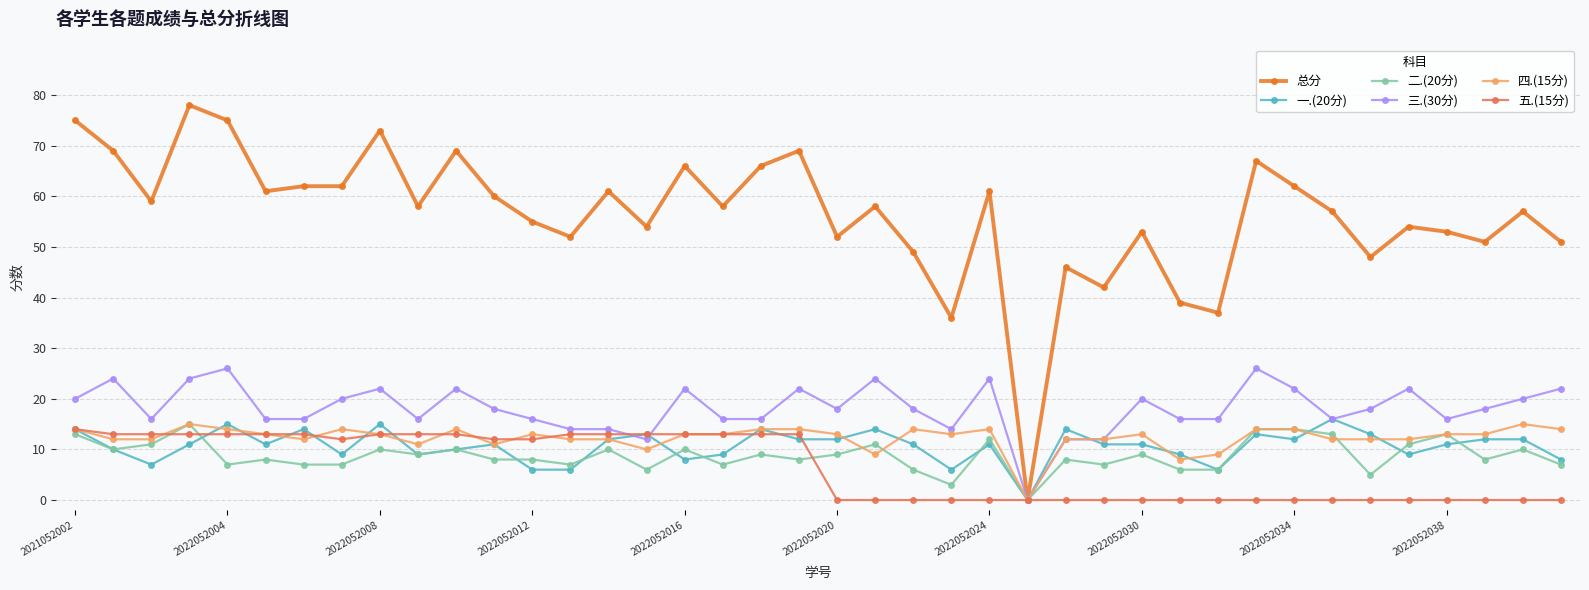

What is the value of the 三.(30分) point at the 40th from the left?

22